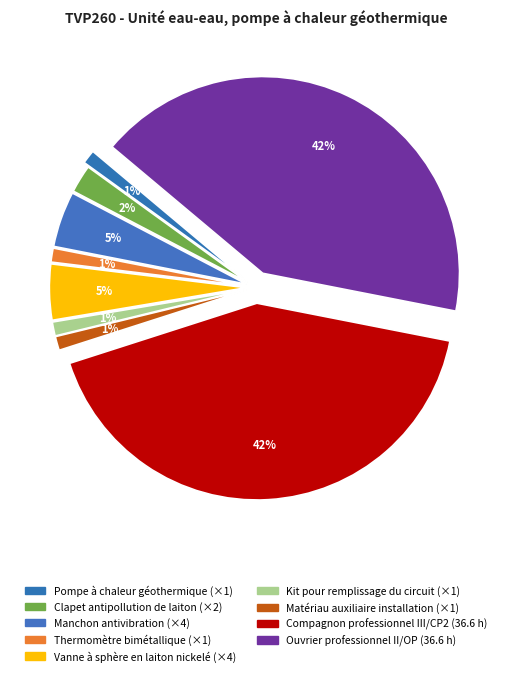

Which slice is the smallest?

Pompe à chaleur géothermique